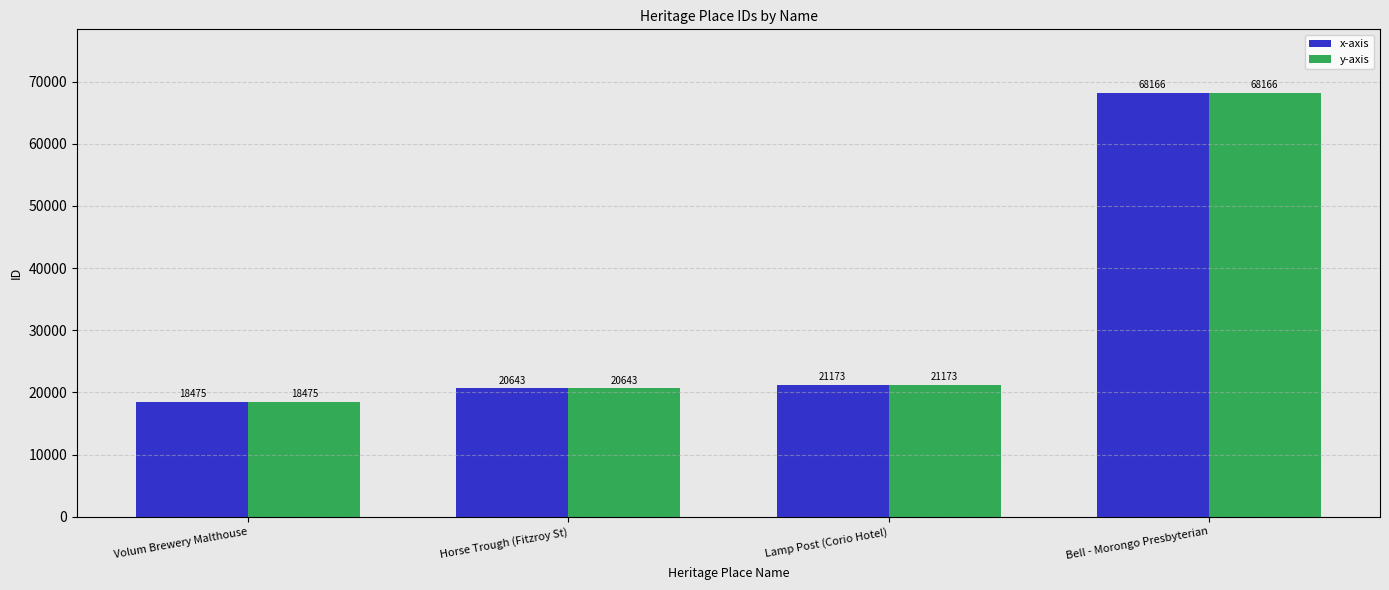

Which category has the highest value in the y-axis series?

Bell - Morongo Presbyterian